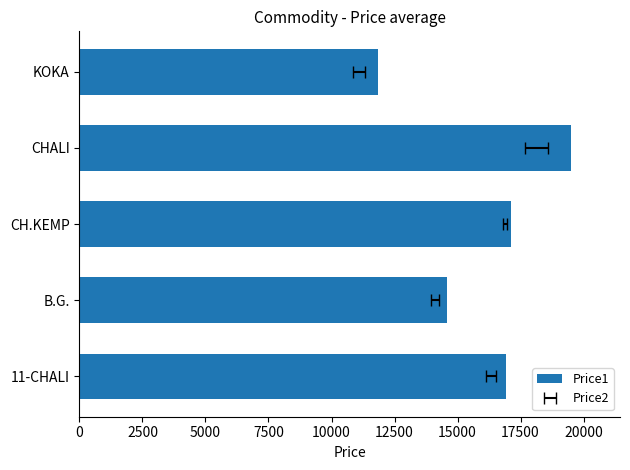

The chart shows a value of 10848.2 at 11-CHALI. True or false?

False